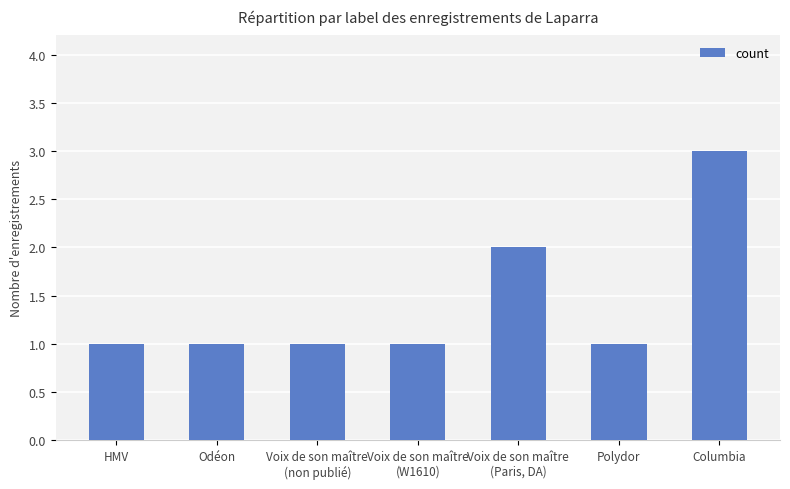

Reading left to right, transcribe all the data shown in this chart.

1	1	1	1	2	1	3